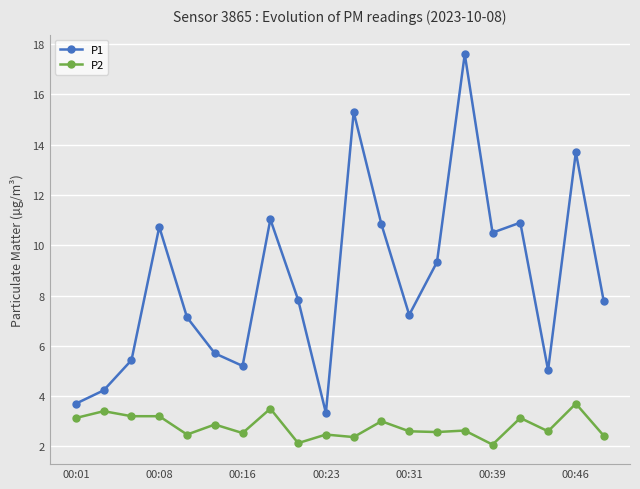

What is the highest value of the P1 series?

17.6